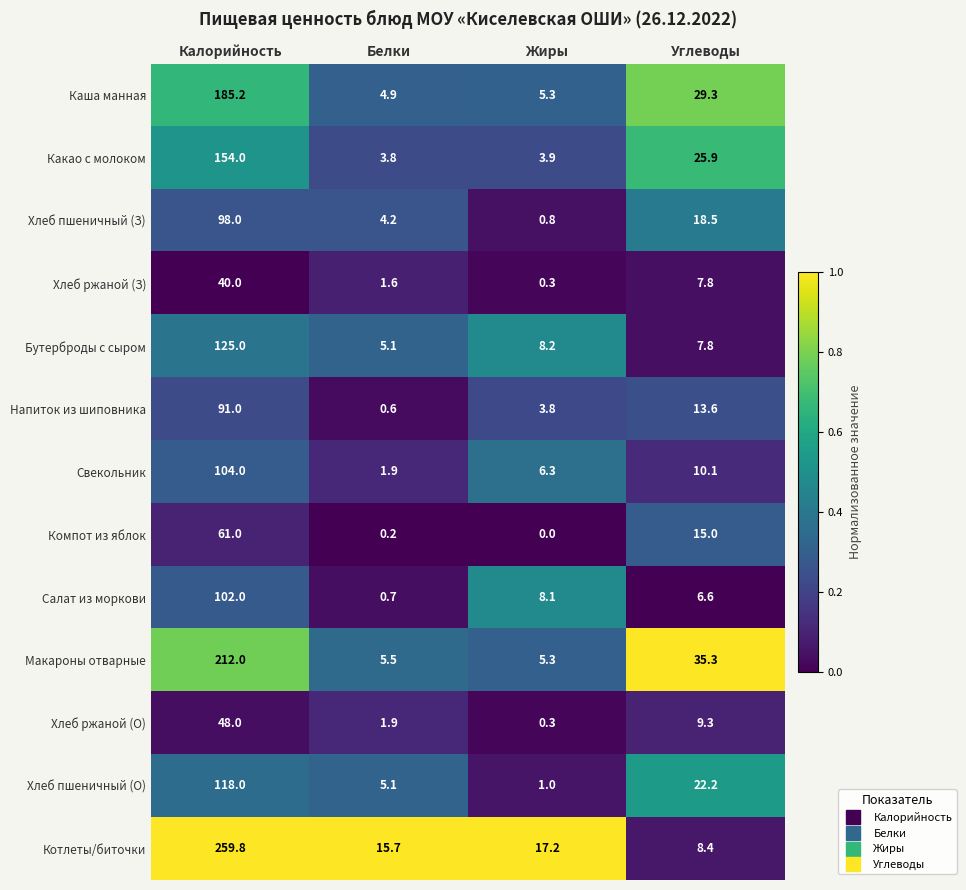

Between Калорийность and Белки, which series saw the biggest shift?

Котлеты/биточки